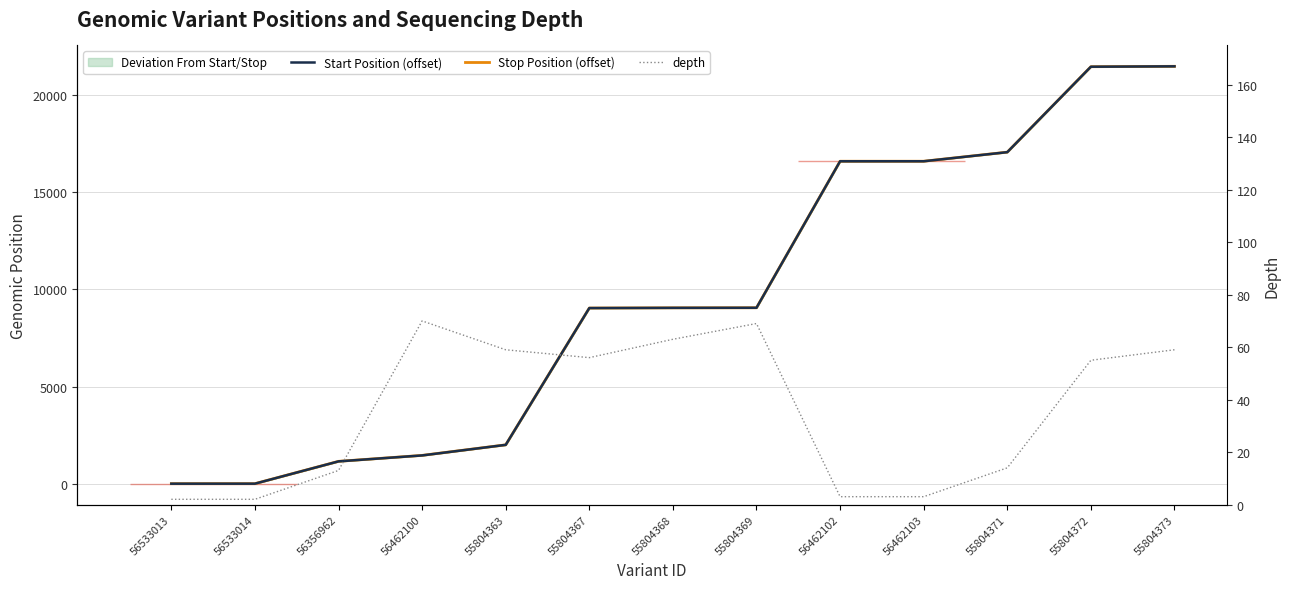

How many values in the depth series exceed 55?

6